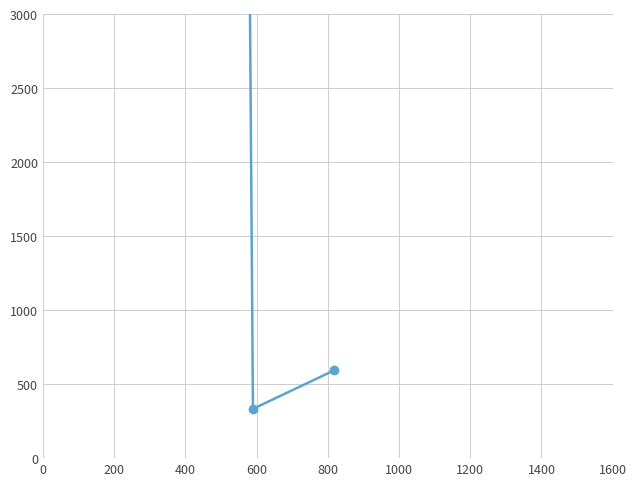

What is the change in value from 200 to 400?

+261